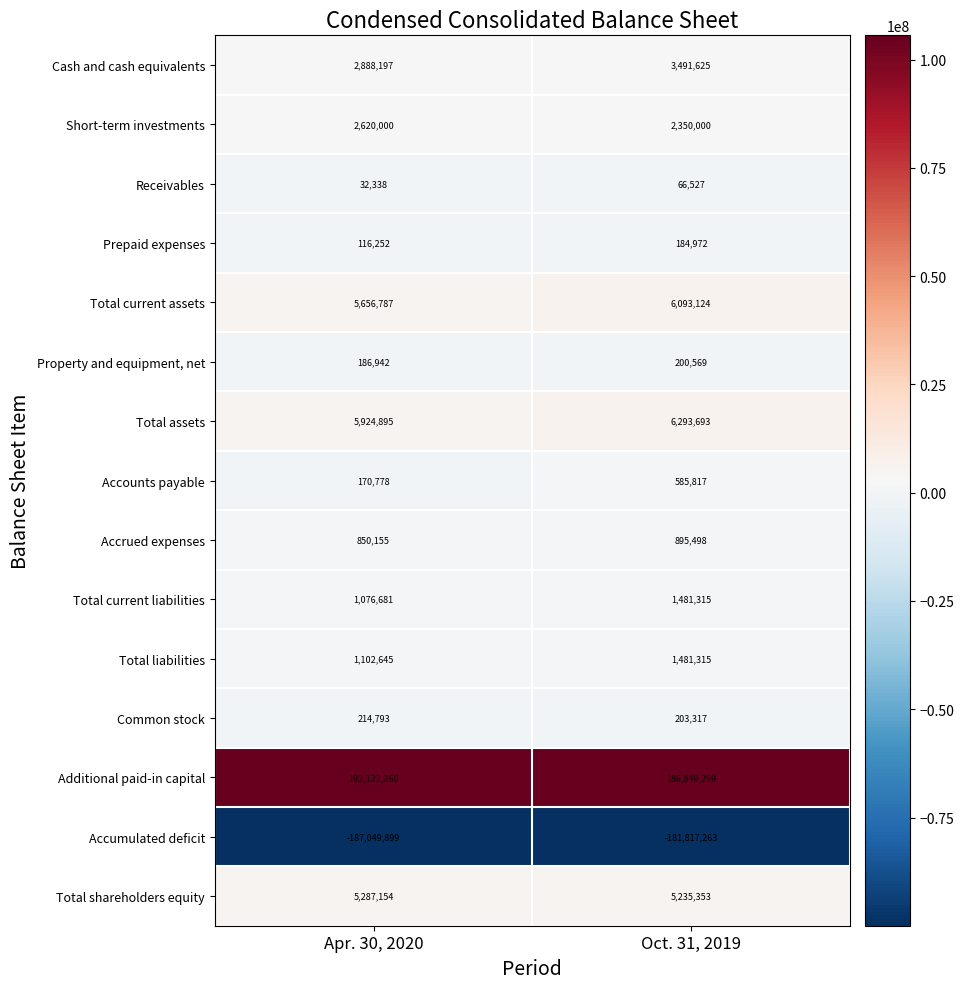

Which series has the largest total across all categories?

Additional paid-in capital